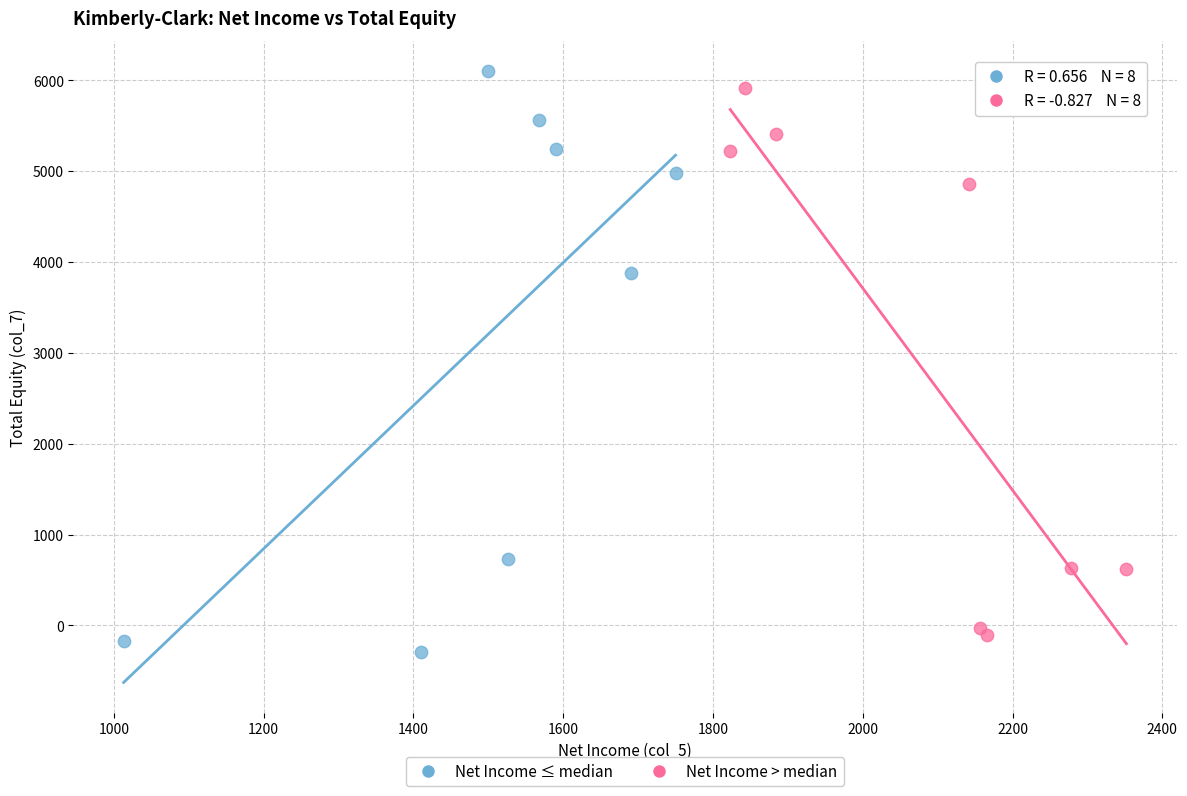

What are all the series names shown in the legend?

Net Income ≤ median, Net Income > median